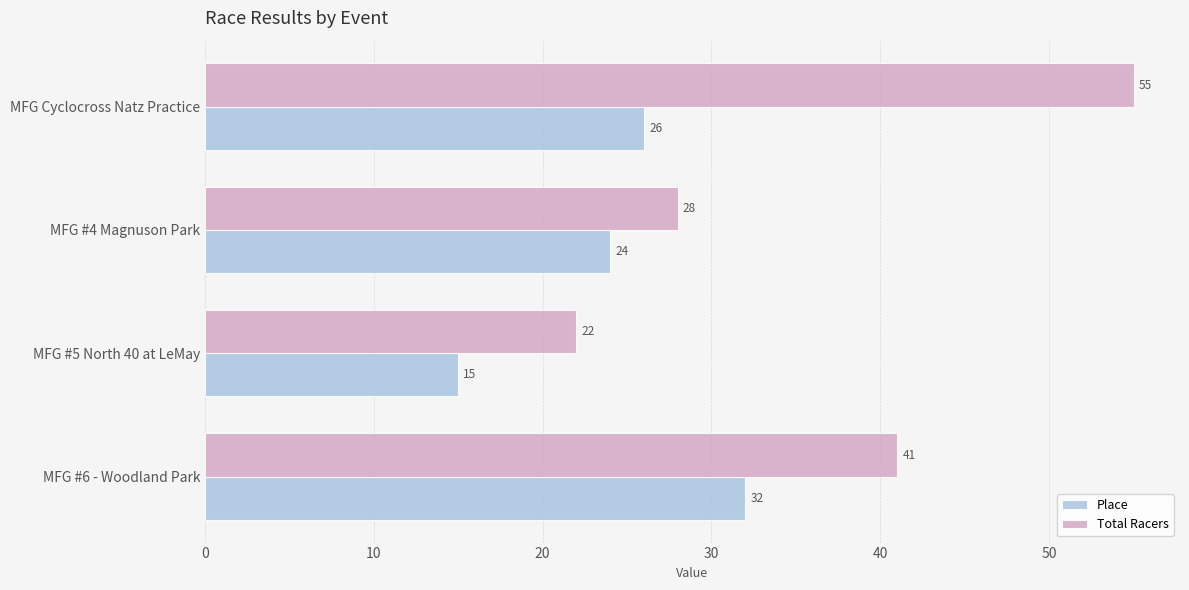

True or false: Place has a value of 40 at MFG #4 Magnuson Park.

False